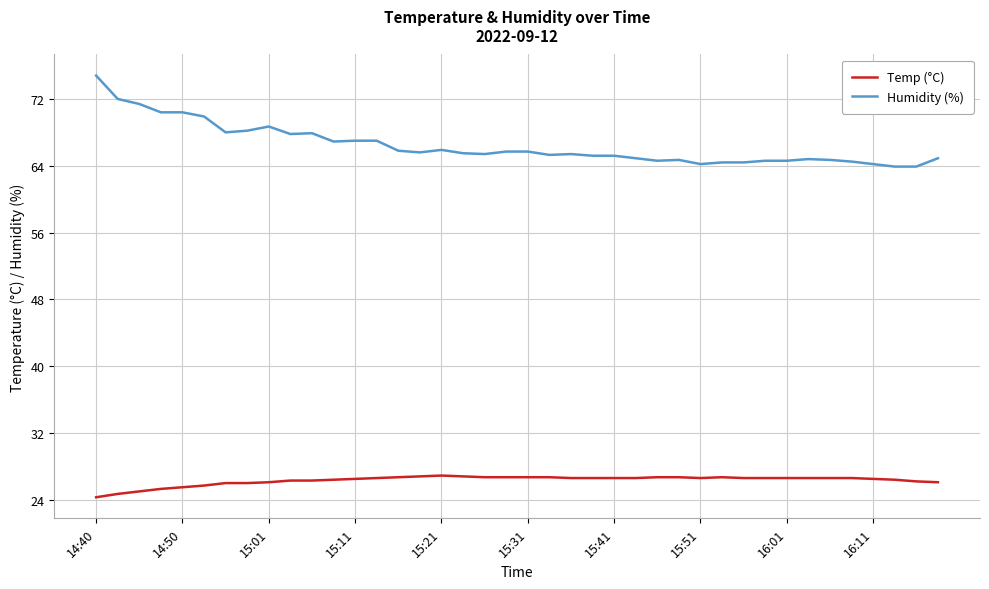

Rank the series by their maximum value, from highest to lowest.

Humidity (%), Temp (°C)